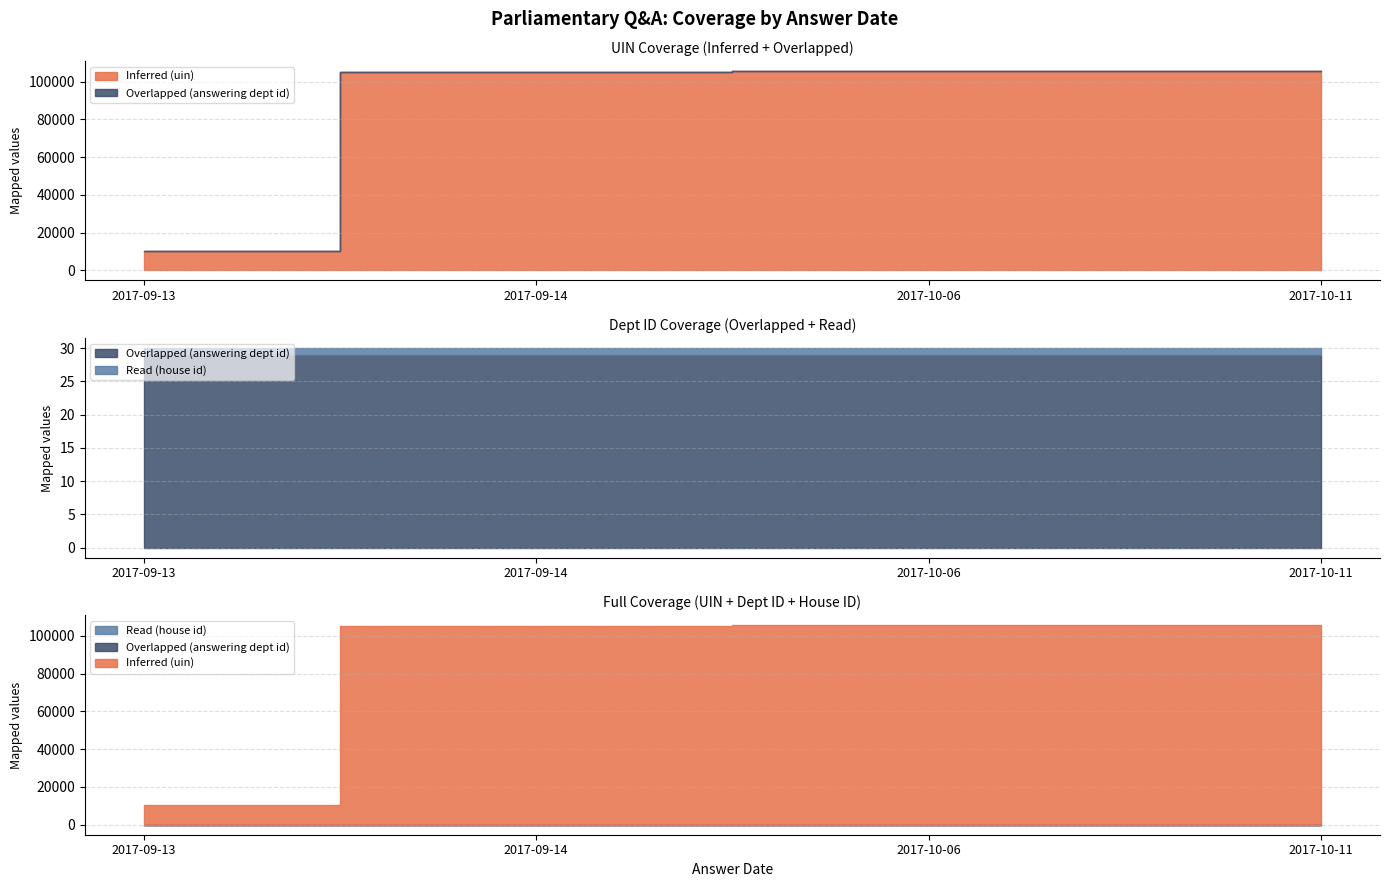

True or false: Read (house id) and Inferred (uin) intersect in this chart.

False